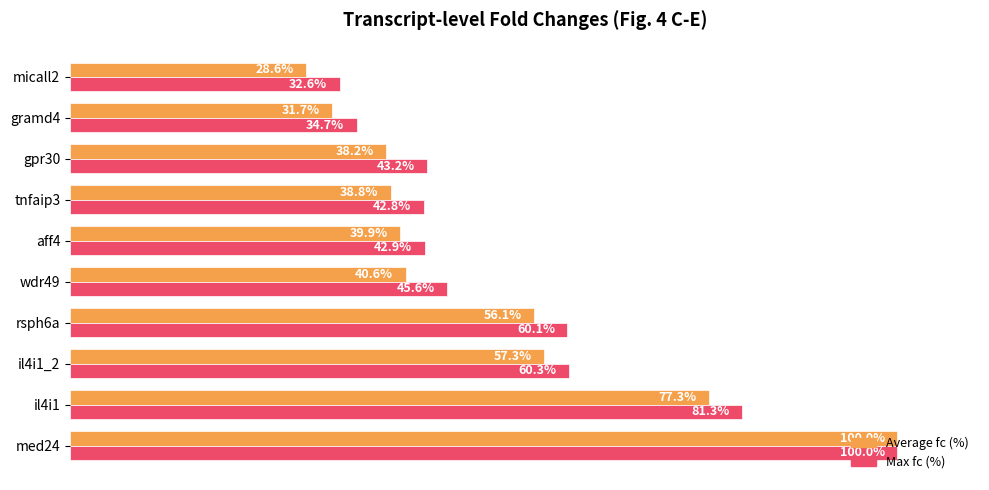

Rank the series by their maximum value, from highest to lowest.

Average fc (%), Max fc (%)